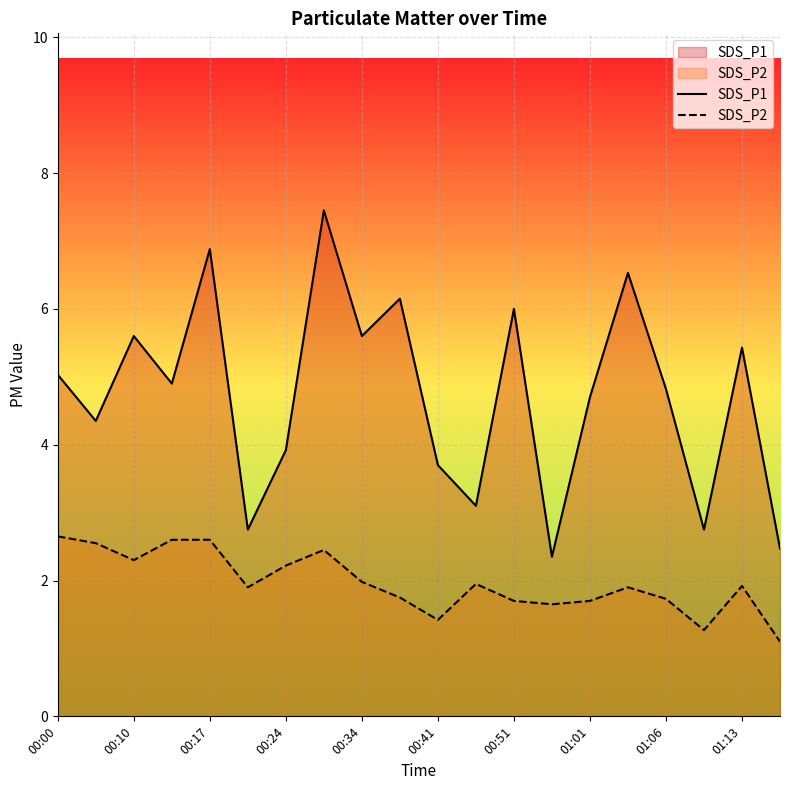

At 00:41, list the series in order from smallest to largest.

SDS_P2, SDS_P1